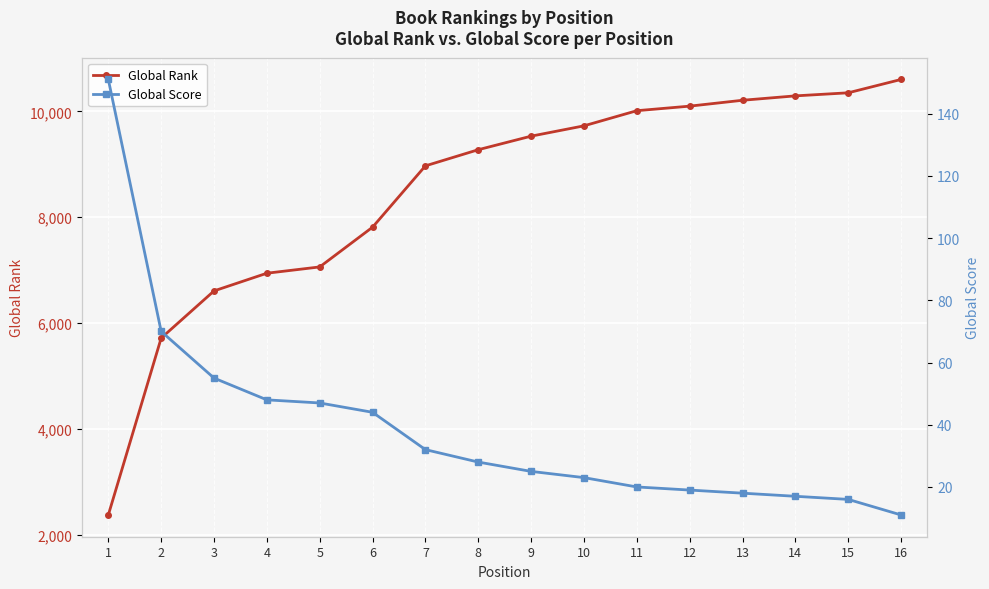

What is the highest value of the Global Score series?

151